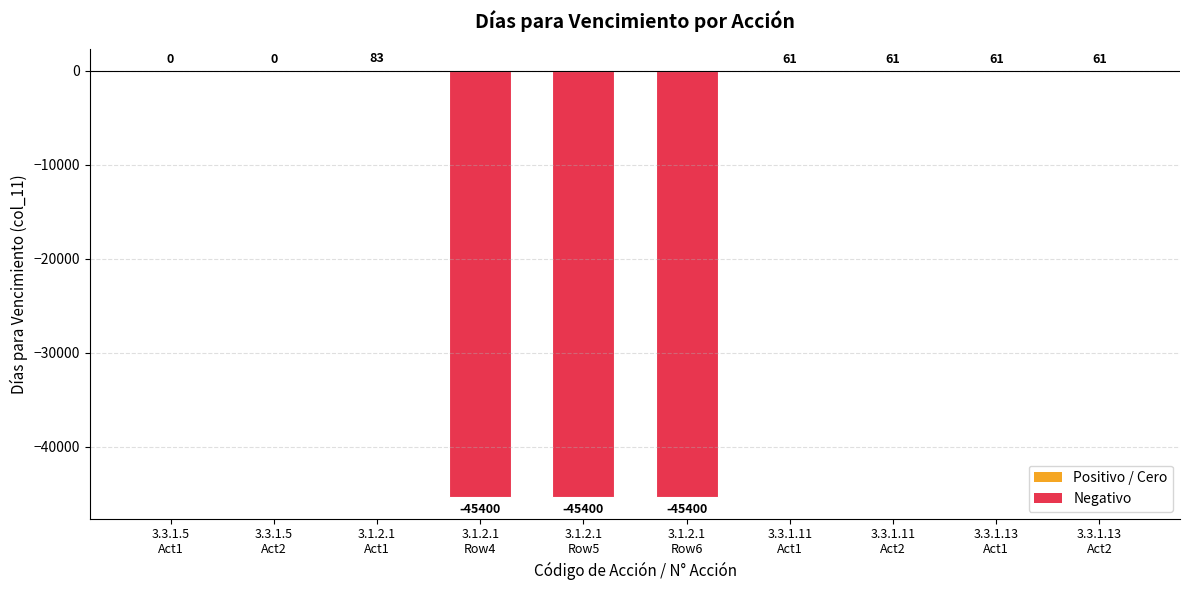

Count the number of data series in this chart.

1